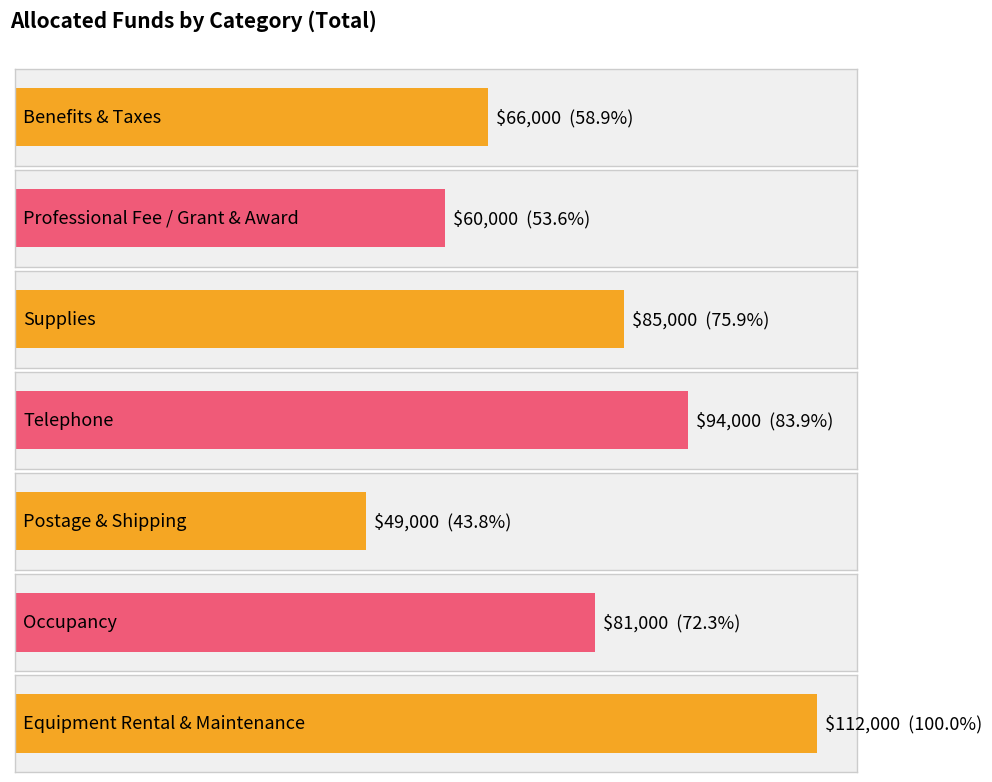

Which label corresponds to the smallest value in the chart?

Postage & Shipping